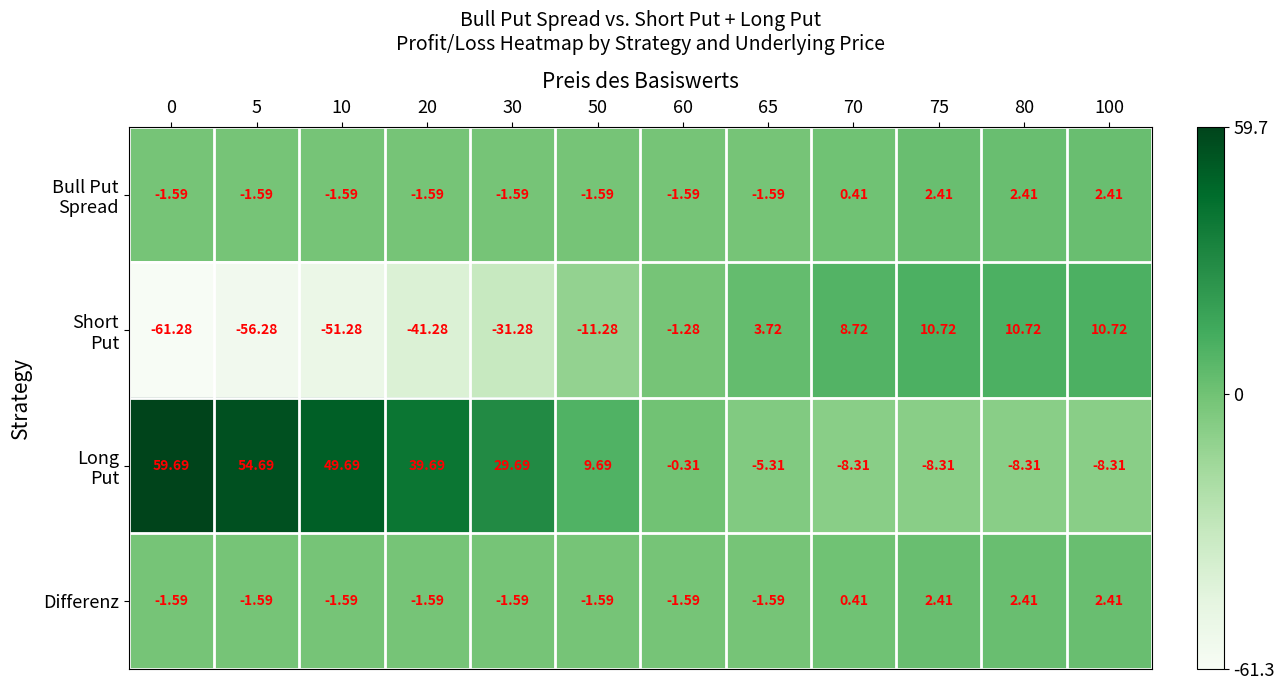

Rank the series by their maximum value, from lowest to highest.

Bull Put Spread, Differenz, Short Put, Long Put